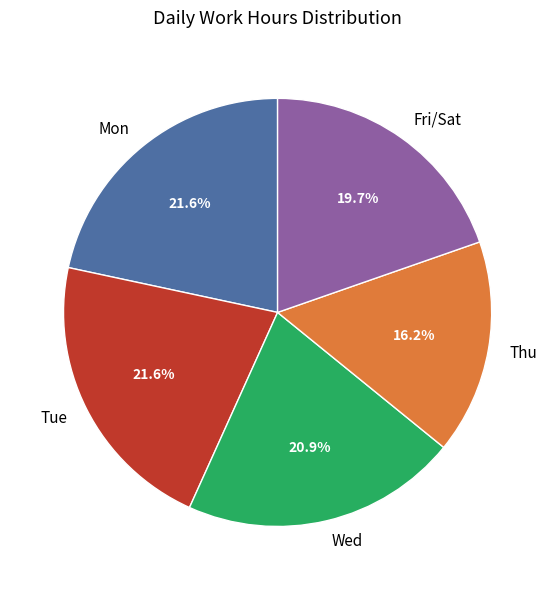

Is Wed the majority of the pie?

No